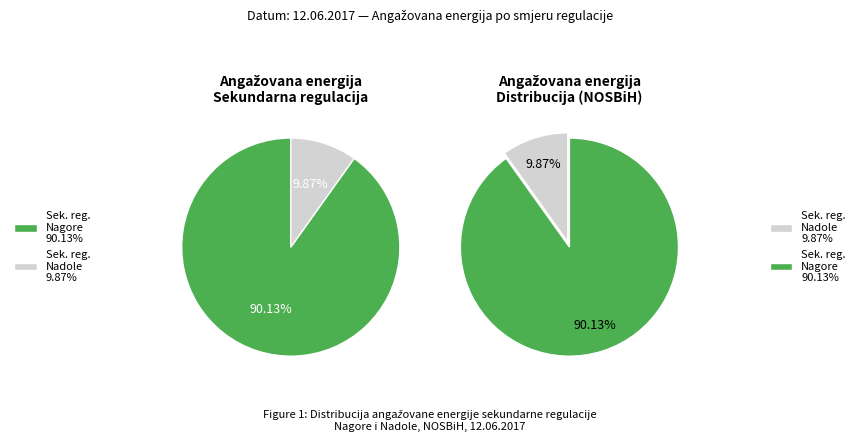

Which category has the biggest portion of the pie?

Sekundarna regulacija Nagore